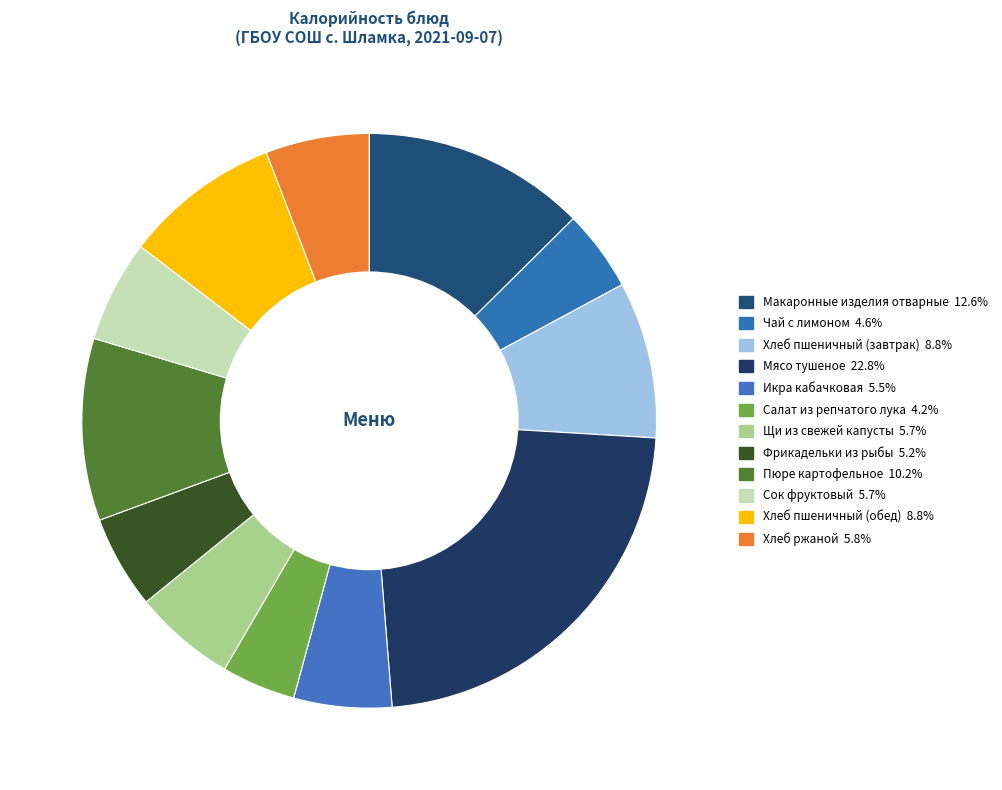

To the nearest percent, what is the combined percentage of Мясо тушеное and Щи из свежей капусты?

29%